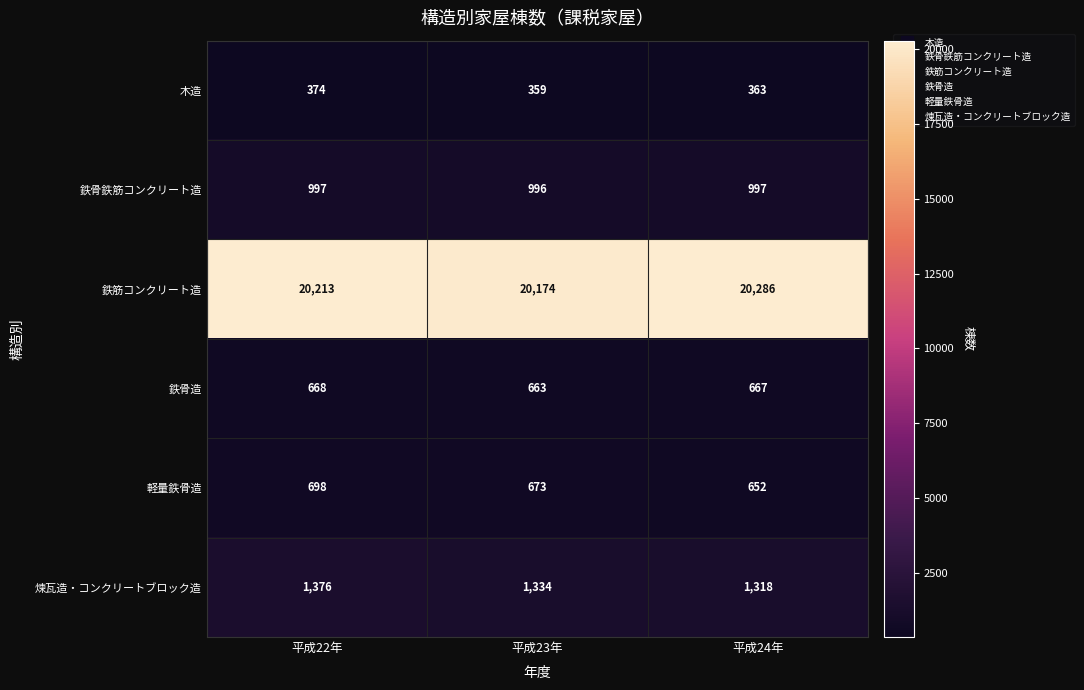

Rank the categories by 軽量鉄骨造 value from lowest to highest.

平成24年, 平成23年, 平成22年